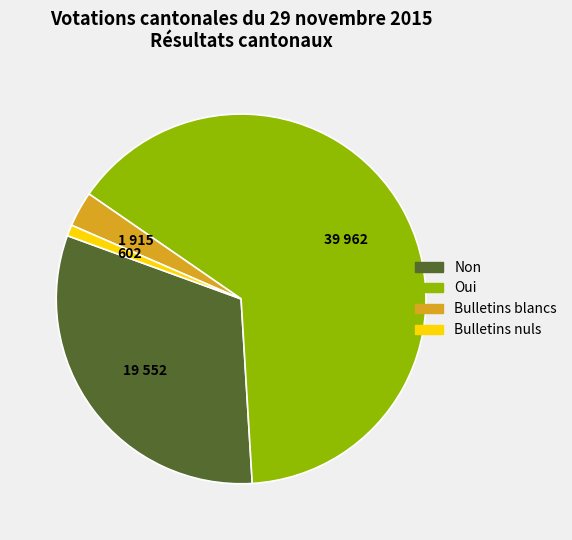

Count the number of slices in the pie.

4